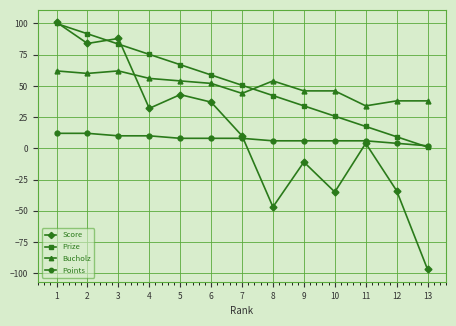

At which label is Score closest to 2?

11